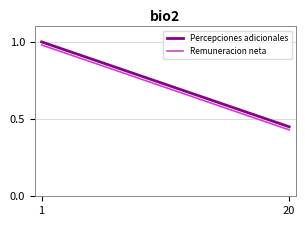

What is the sum of all Percepciones adicionales values?

14.5